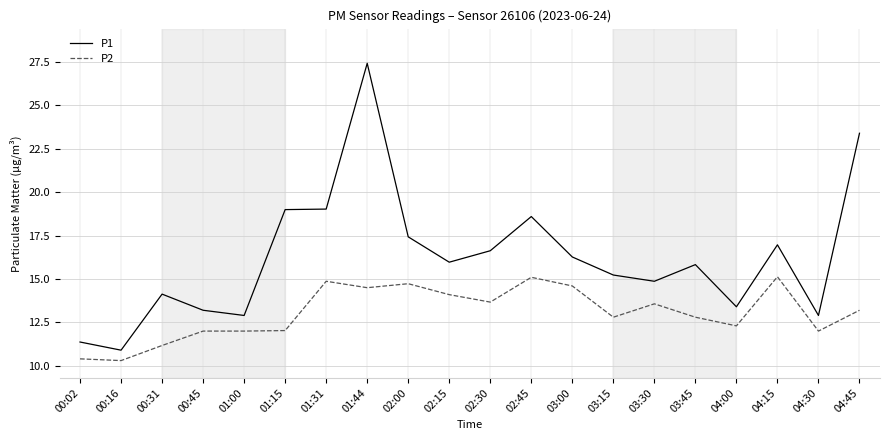

What position from the right is 03:30?

6